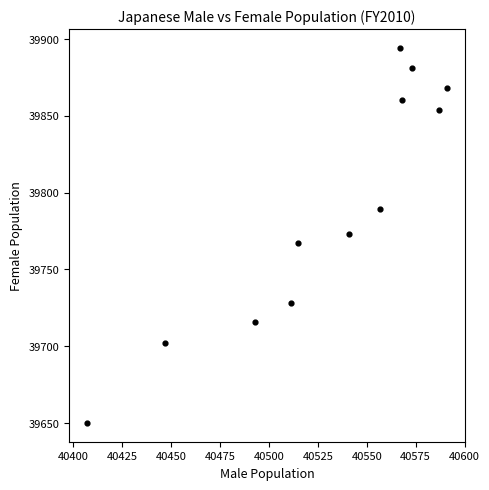

What is the range of X values (max minus min)?

184